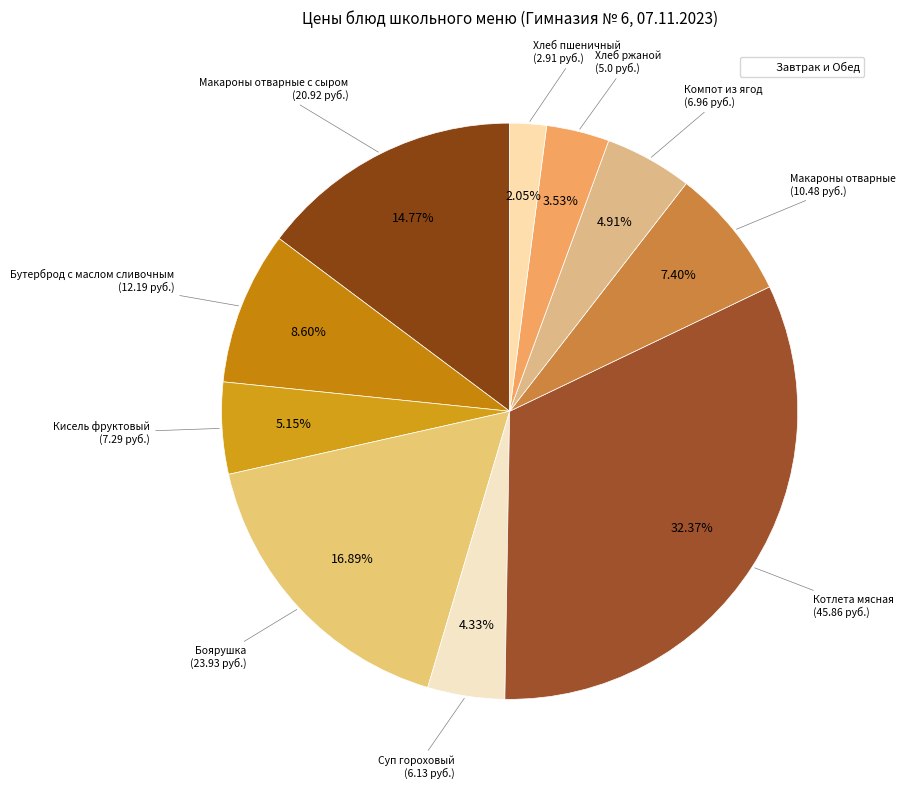

Which slice is the smallest?

Хлеб пшеничный